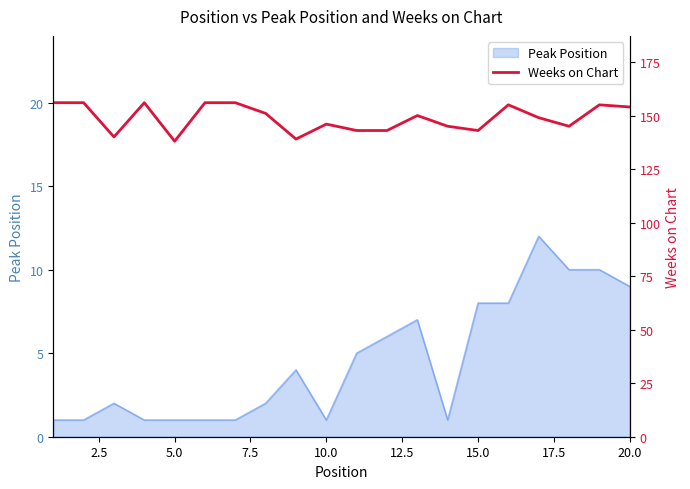

The Peak Position series shows 2 at 5.0. True or false?

False